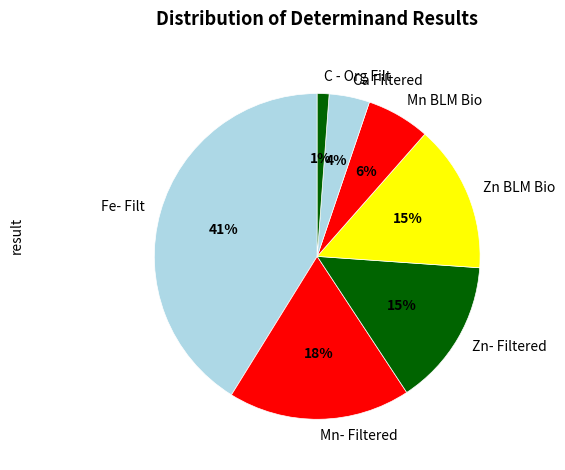

How many segments does this pie chart have?

7